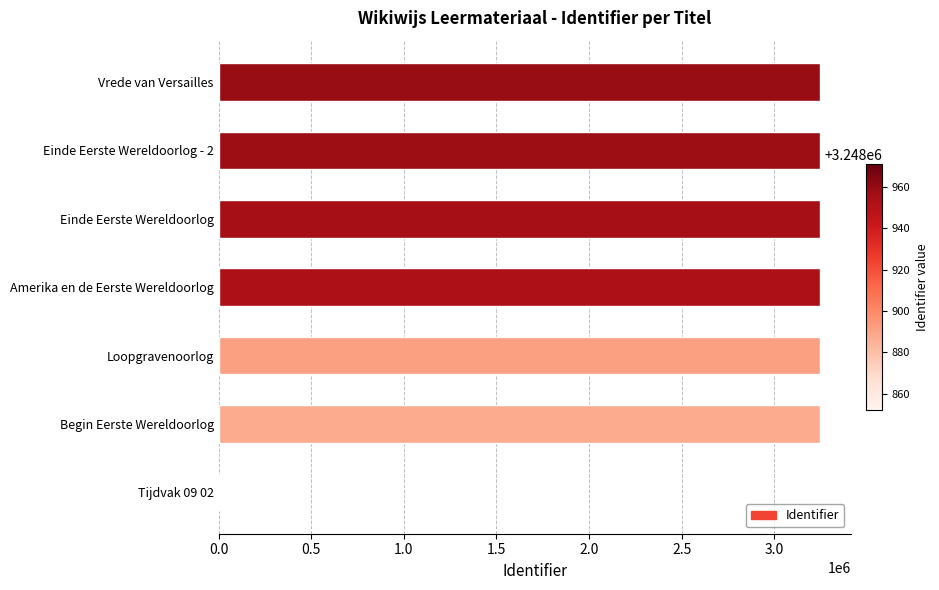

Is it true that the value at Tijdvak 09 02 is 0?

True